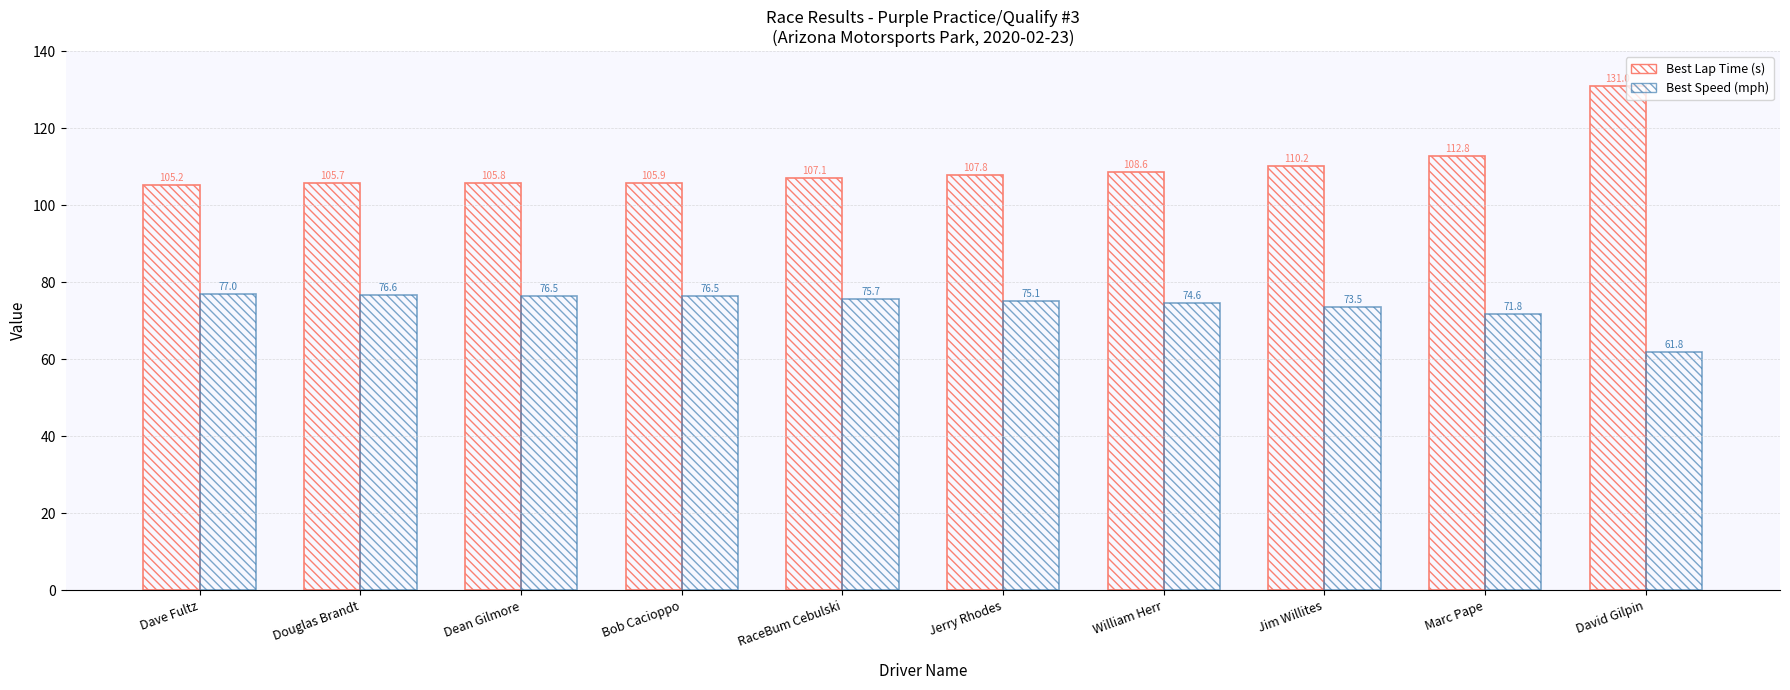

How many values in the Best Lap Time (s) series are below 107?

4